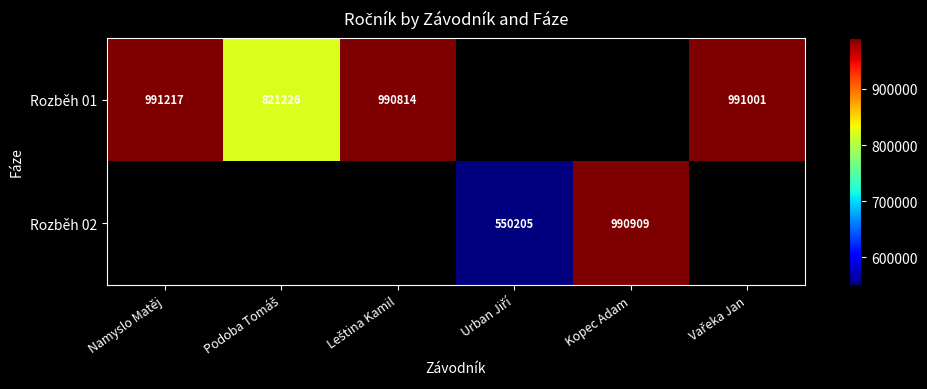

The Rozběh 01 series shows 991217 at Namyslo Matěj. True or false?

True